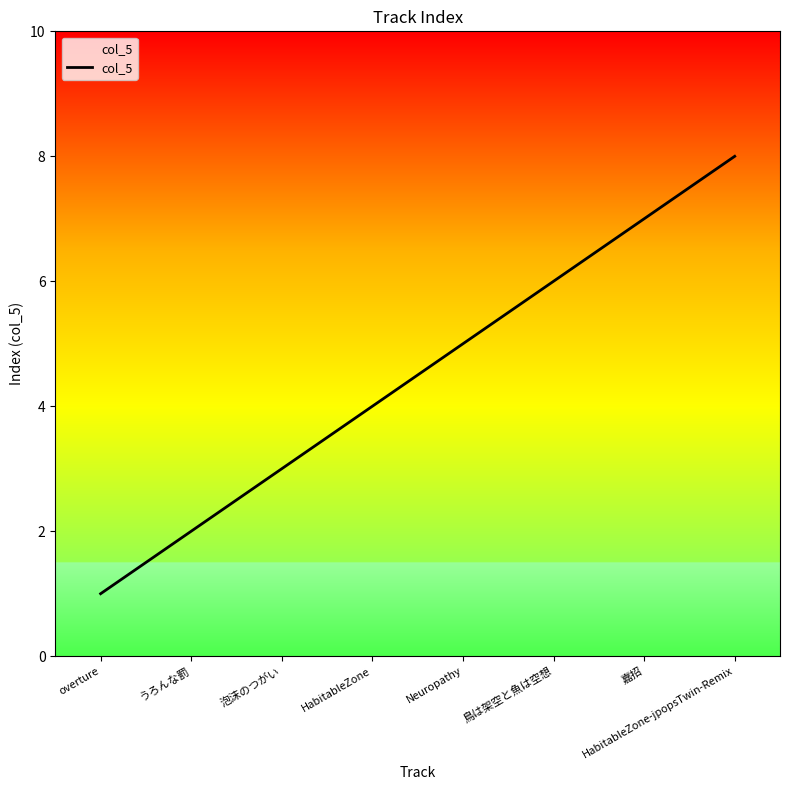

True or false: the data shows 7 at 嘉招.

True